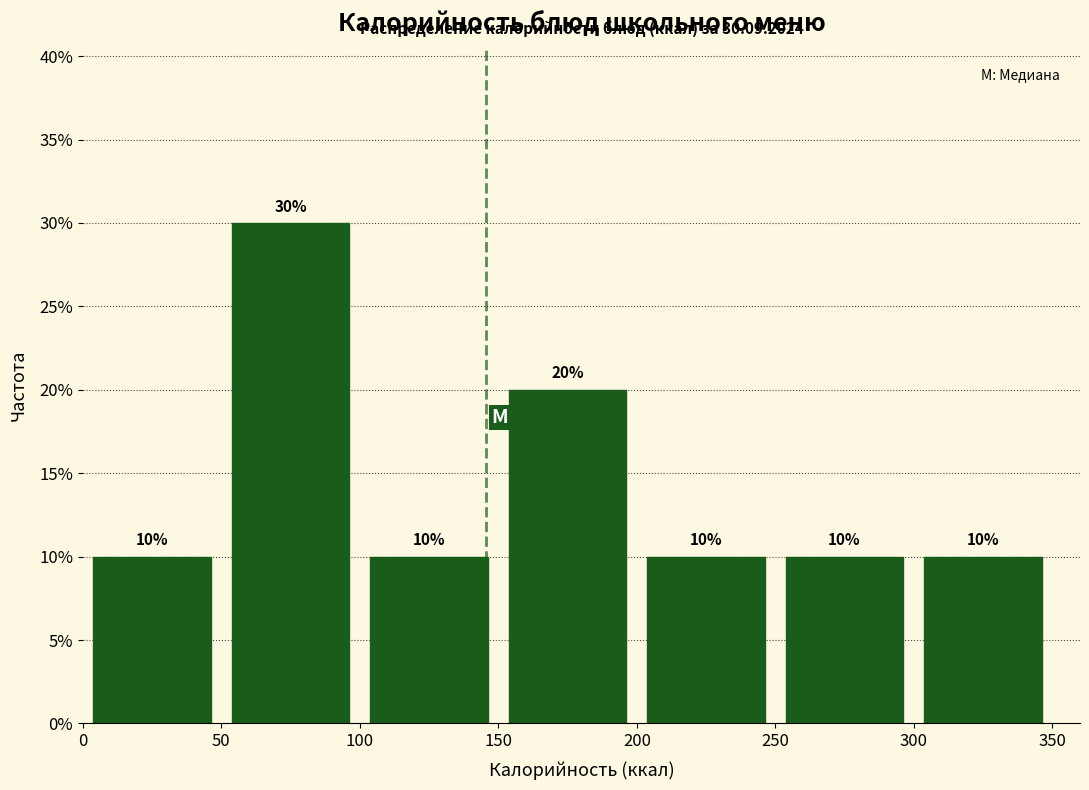

Reading left to right, transcribe this chart: for each bar, give the range it covers on the x-axis and its height.

0 to 50: 10
50 to 100: 30
100 to 150: 10
150 to 200: 20
200 to 250: 10
250 to 300: 10
300 to 350: 10